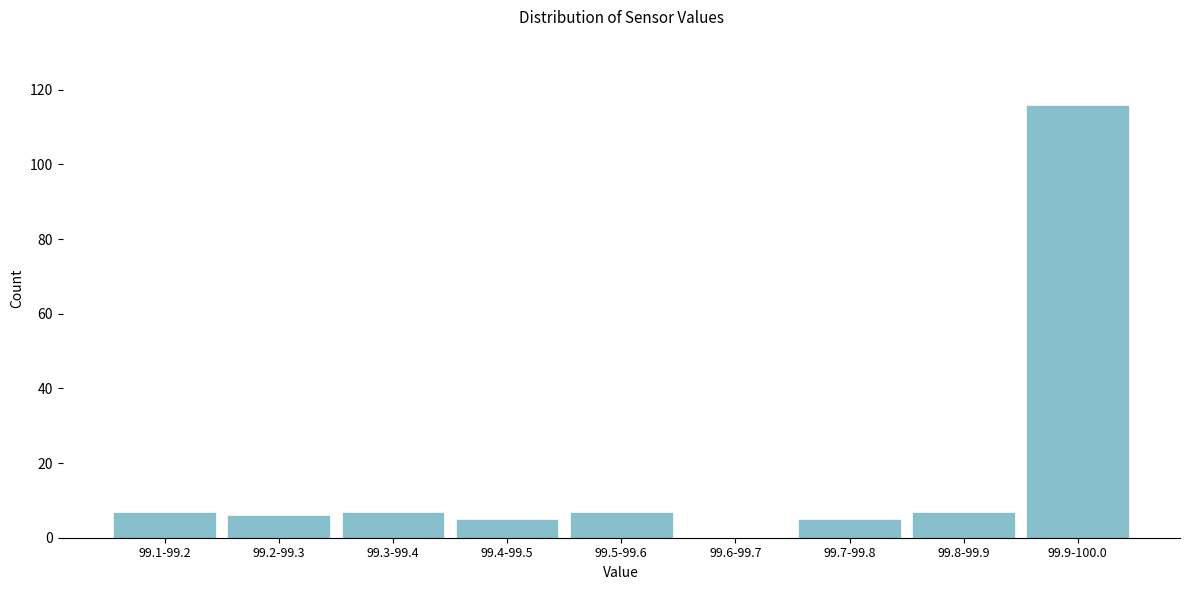

Reading left to right, list all the values displayed in this chart.

99.1-99.2=7	99.2-99.3=6	99.3-99.4=7	99.4-99.5=5	99.5-99.6=7	99.6-99.7=0	99.7-99.8=5	99.8-99.9=7	99.9-100.0=116